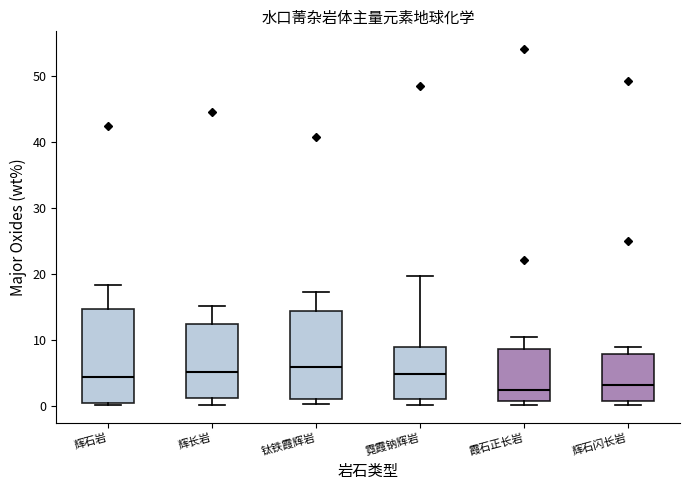

Reading left to right, transcribe this box plot: for each box, give where its median line is, the range the box spans, and where its two whiskers end, as read against the y-axis. The values are not printed on the chart, so give them approximately, as read against the axis.

辉石岩: median 4, box 0 to 15, whiskers 0 (just below the box's lower edge) to 18
辉长岩: median 5, box 1 to 12, whiskers 0 to 15
钛铁霞辉岩: median 6, box 1 to 14, whiskers 0 to 17
霓霞钠辉岩: median 5, box 1 to 9, whiskers 0 to 20
霞石正长岩: median 2, box 1 to 9, whiskers 0 to 11
辉石闪长岩: median 3, box 1 to 8, whiskers 0 to 9